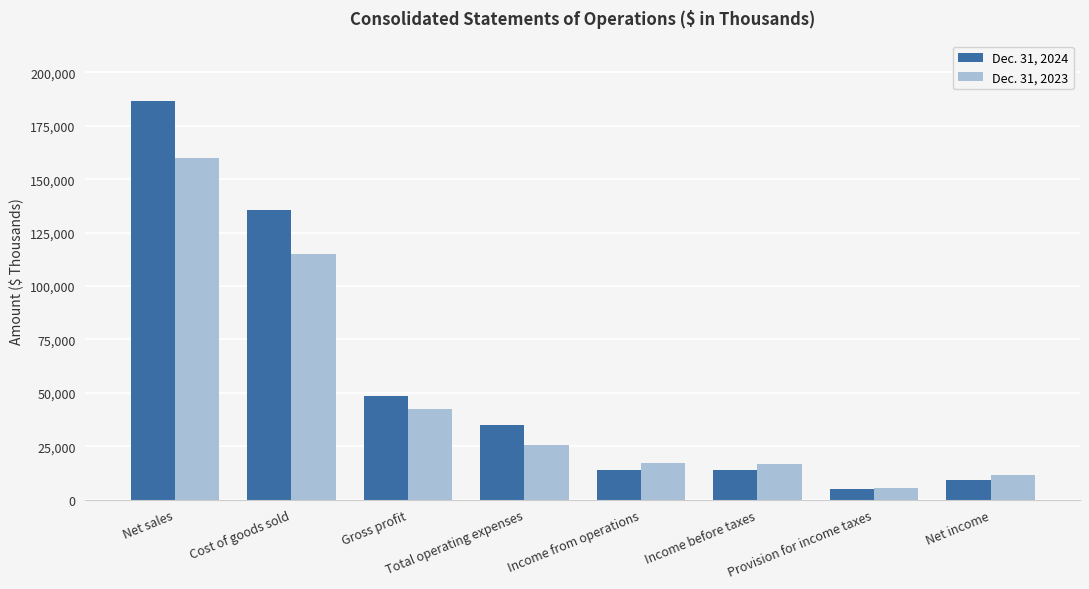

What is the total value across all series at Net sales?

346943